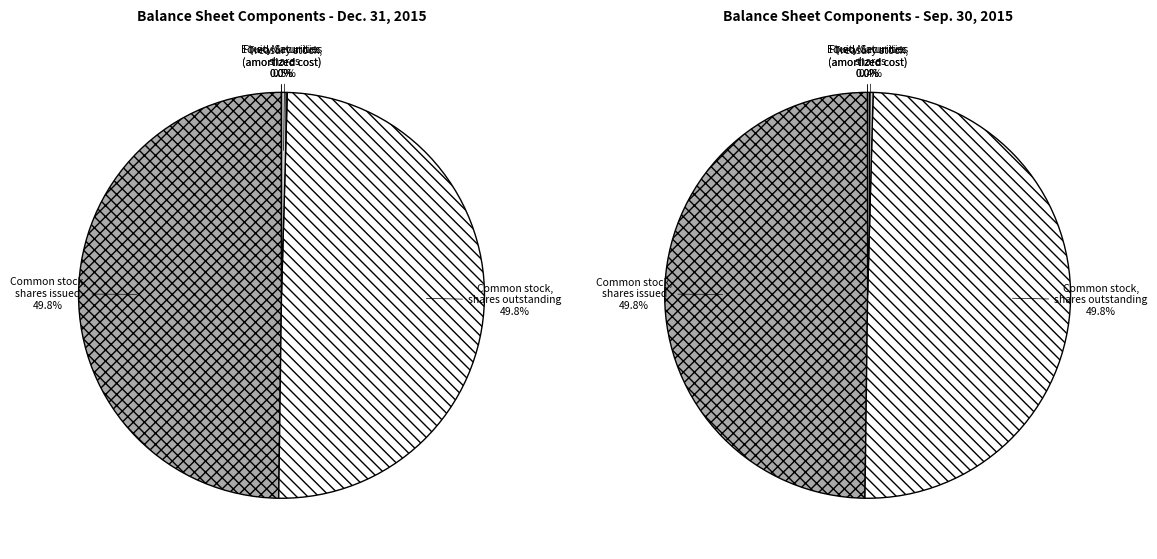

What is the change in value from Fixed Maturities (amortized cost) to Common stock, shares issued?

+58946218